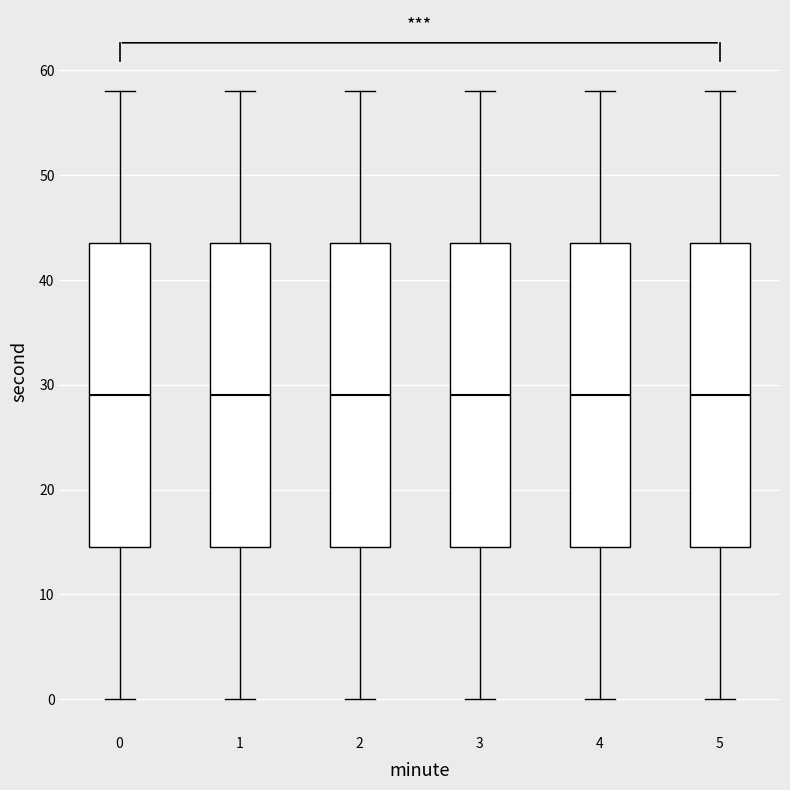

Reading left to right, transcribe this box plot: for each box, give where its median line is, the range the box spans, and where its two whiskers end, as read against the y-axis. The values are not printed on the chart, so give them approximately, as read against the axis.

0: median 29, box 15 to 44, whiskers 0 to 58
1: median 29, box 15 to 44, whiskers 0 to 58
2: median 29, box 15 to 44, whiskers 0 to 58
3: median 29, box 15 to 44, whiskers 0 to 58
4: median 29, box 15 to 44, whiskers 0 to 58
5: median 29, box 15 to 44, whiskers 0 to 58